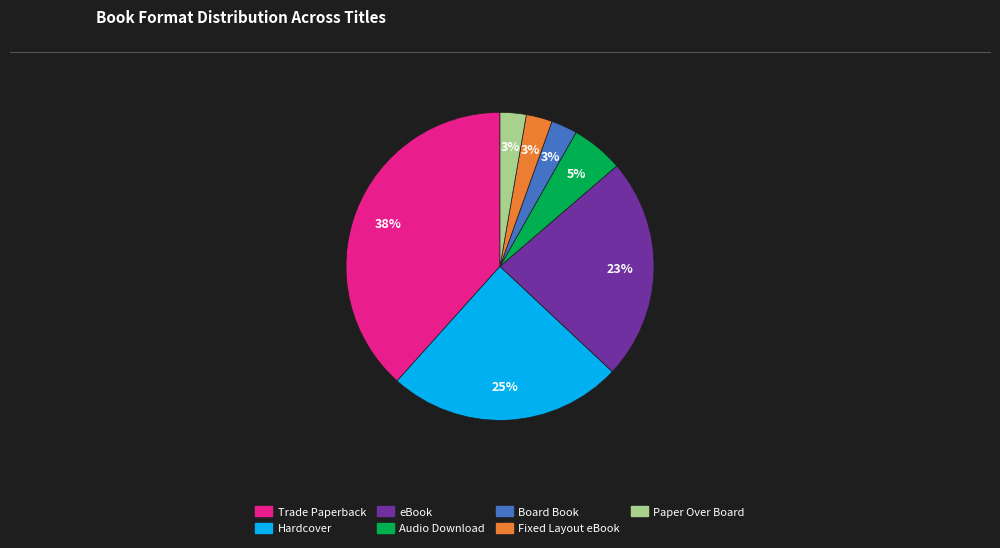

Is the sum of Fixed Layout eBook and Paper Over Board greater than half?

No